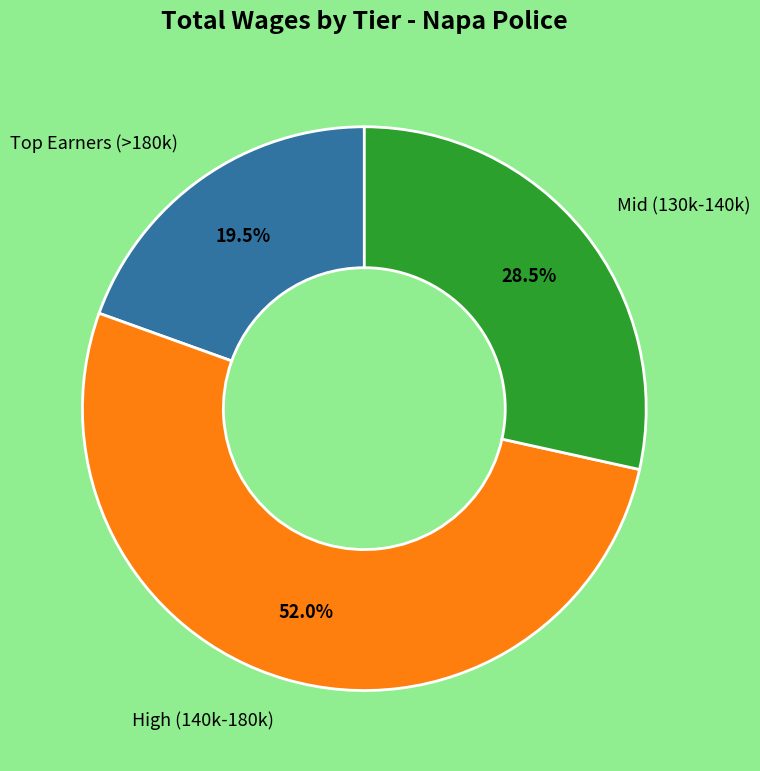

Count the number of slices in the pie.

3